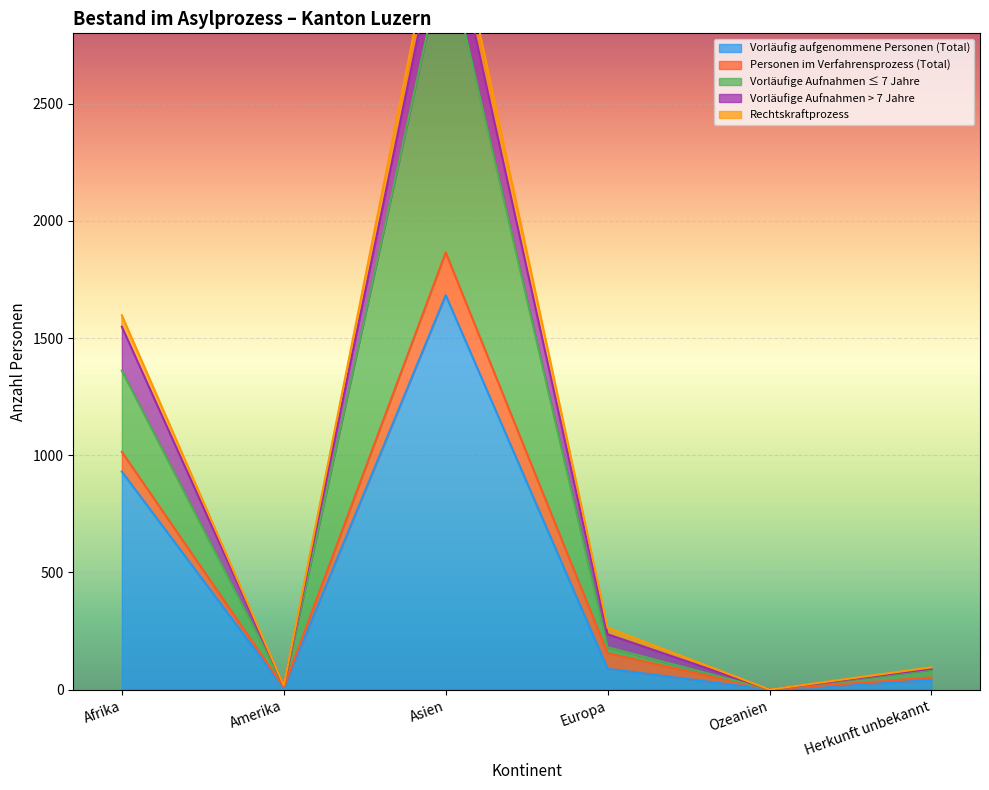

Where is Vorläufig aufgenommene Personen (Total) nearest to the value 841?

Afrika